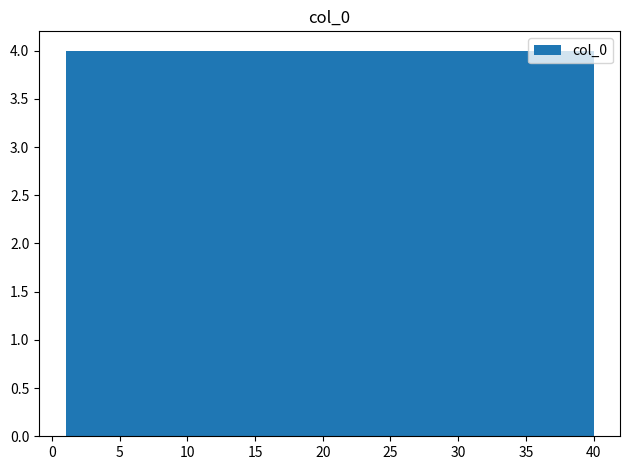

Reading left to right, list every bar in this chart as the range it spans on the x-axis followed by its height. Neither the bar edges nor the heights are printed on the chart, so give them approximately, as read against the axes.

1.0 to 4.9: 4
4.9 to 8.8: 4
8.8 to 12.7: 4
12.7 to 16.6: 4
16.6 to 20.5: 4
20.5 to 24.4: 4
24.4 to 28.3: 4
28.3 to 32.2: 4
32.2 to 36.1: 4
36.1 to 40.0: 4